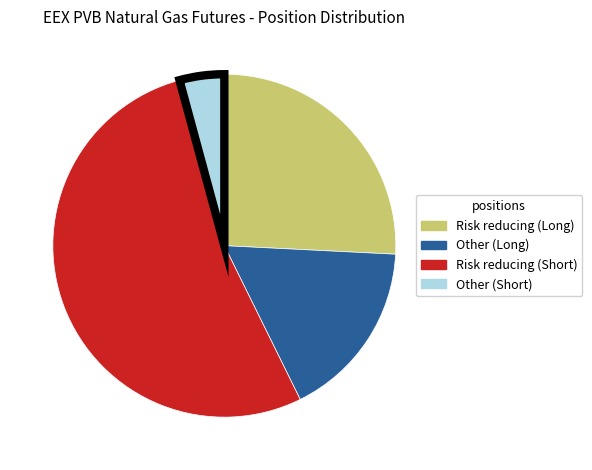

What is the smallest slice in the pie chart?

Other (Short)